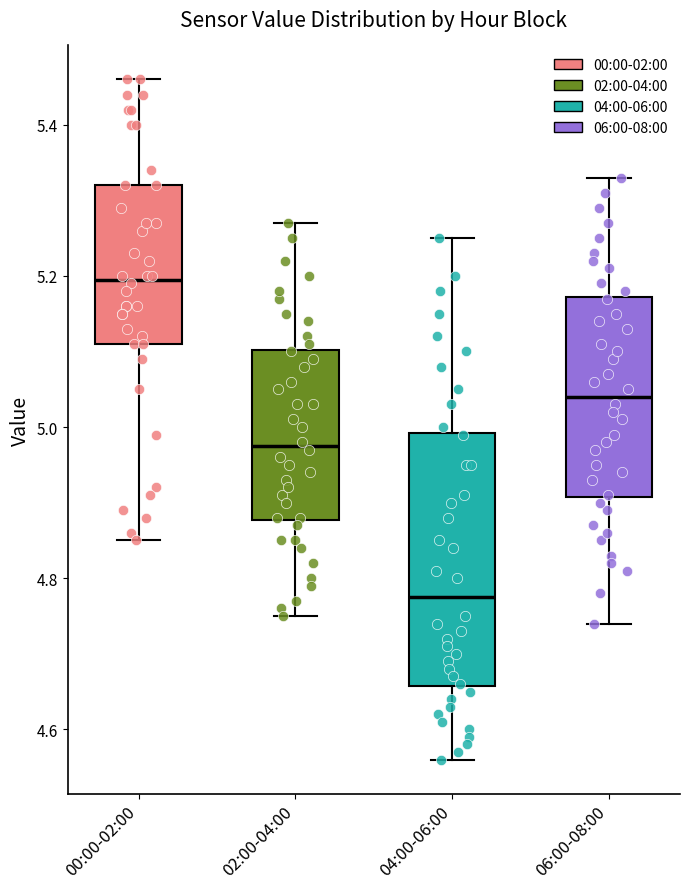

Reading left to right, transcribe this box plot: for each box, give where its median line is, the range the box spans, and where its two whiskers end, as read against the y-axis. The values are not printed on the chart, so give them approximately, as read against the axis.

00:00-02:00: median 5.20, box 5.12 to 5.32, whiskers 4.86 to 5.46
02:00-04:00: median 4.98, box 4.88 to 5.10, whiskers 4.76 to 5.28
04:00-06:00: median 4.78, box 4.66 to 5.00, whiskers 4.56 to 5.26
06:00-08:00: median 5.04, box 4.90 to 5.18, whiskers 4.74 to 5.34